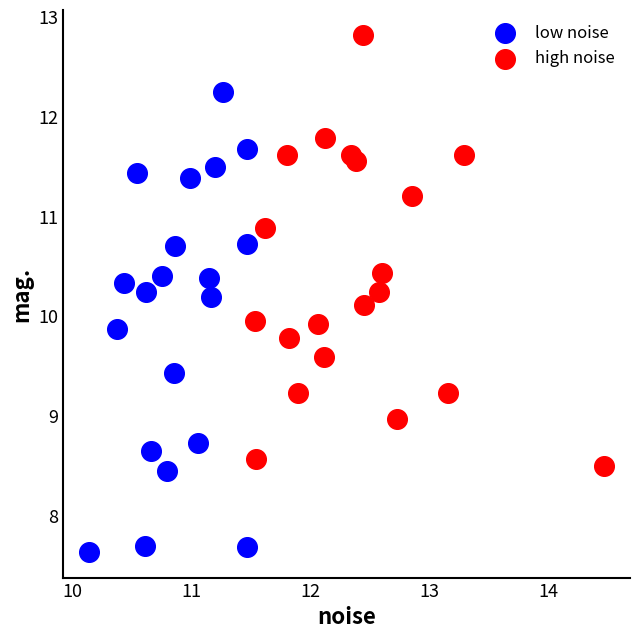

Which series contains the lowest Y value?

low noise